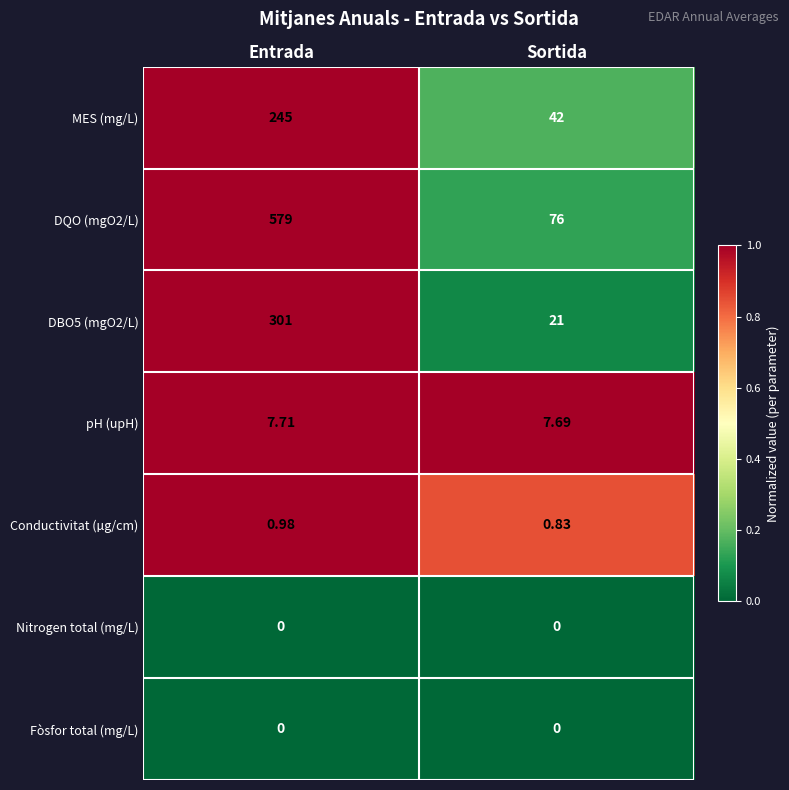

At which label is DQO (mgO2/L) closest to 327?

Sortida